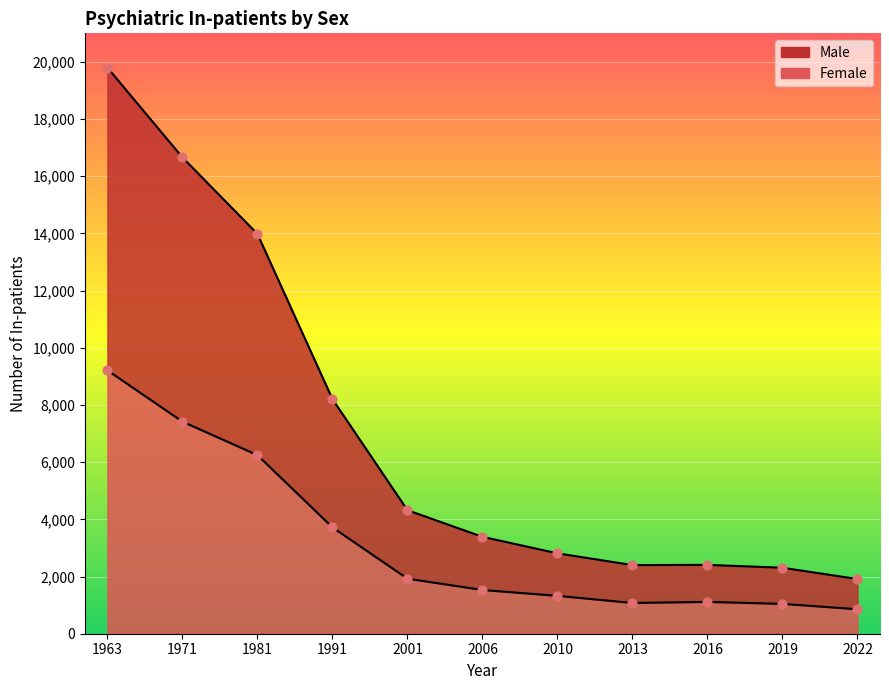

Which series reaches the maximum Y coordinate?

Male